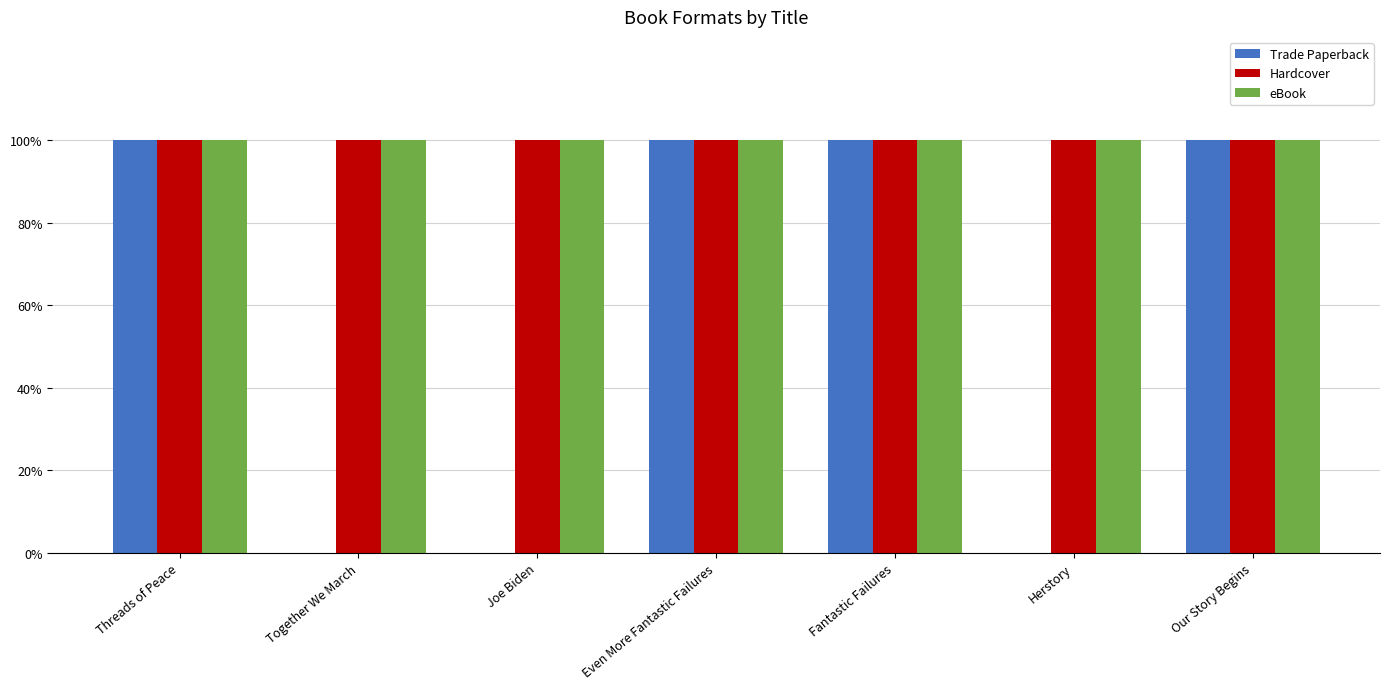

What is the difference between the maximum and second lowest values in the Trade Paperback series?

1